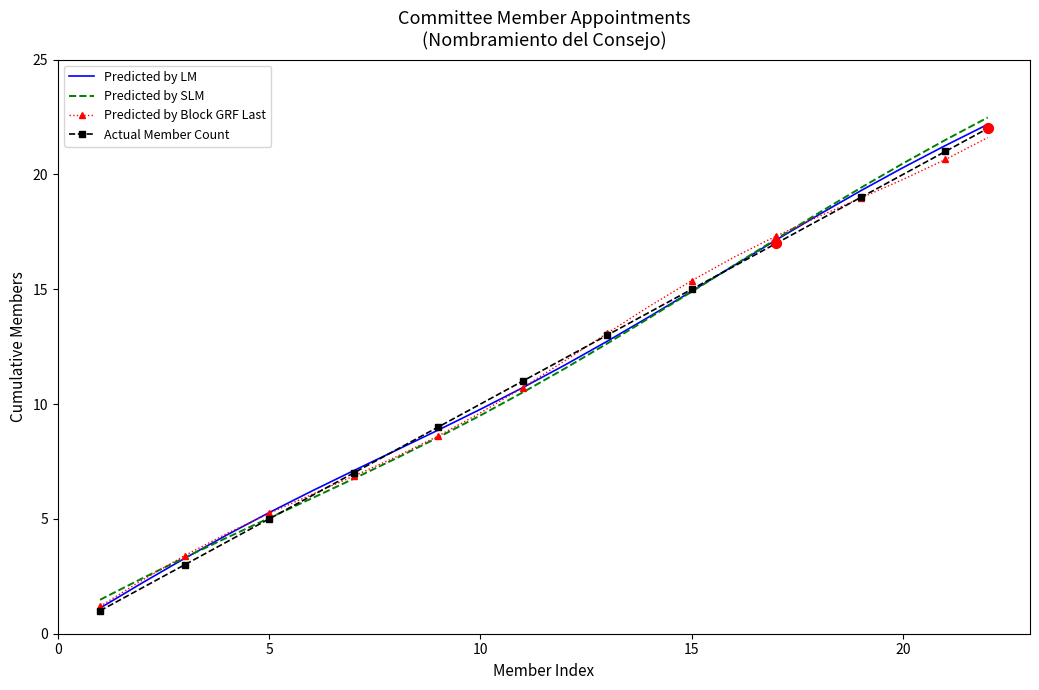

What is the greatest value displayed?

22.5